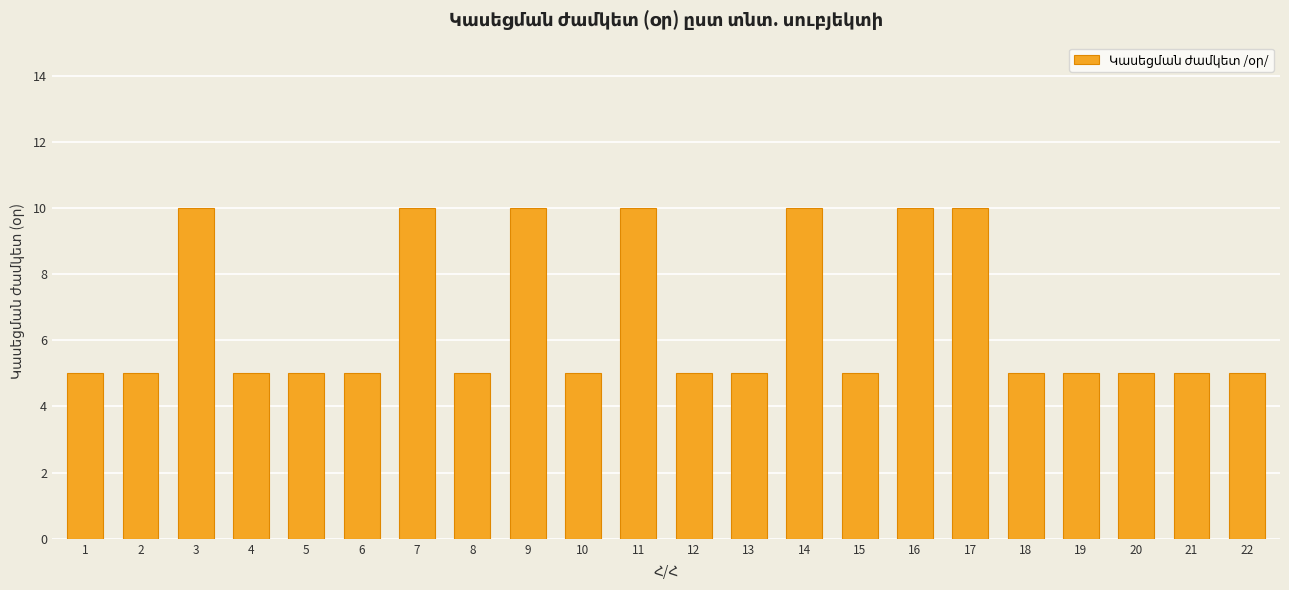

Count the number of categories in the chart.

22